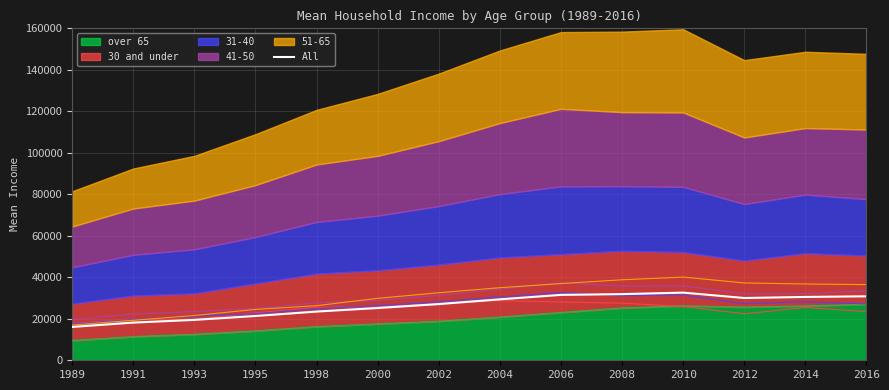

At which category does the chart reach its peak across all series?

2010